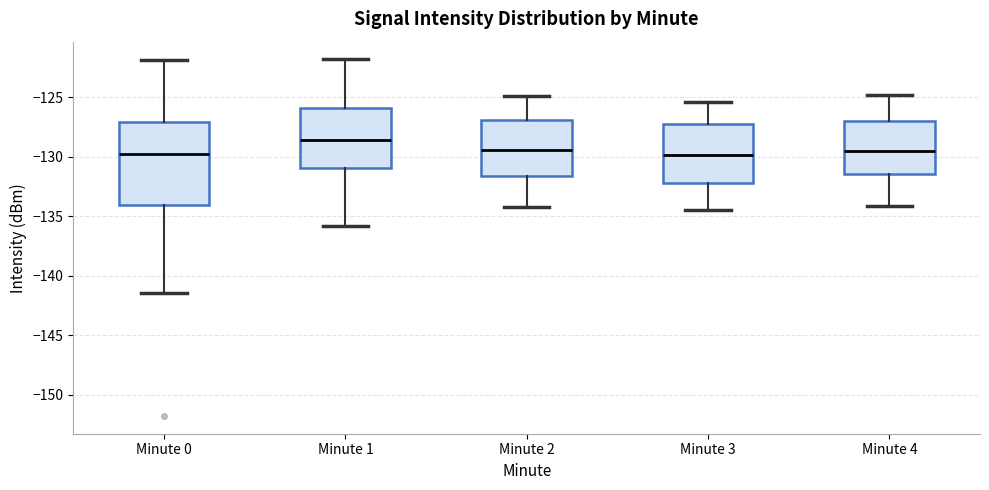

Where does the median line of the box for Minute 2 sit on the y-axis? The values are not printed on the chart, so give them approximately, as read against the axis.

-129.5